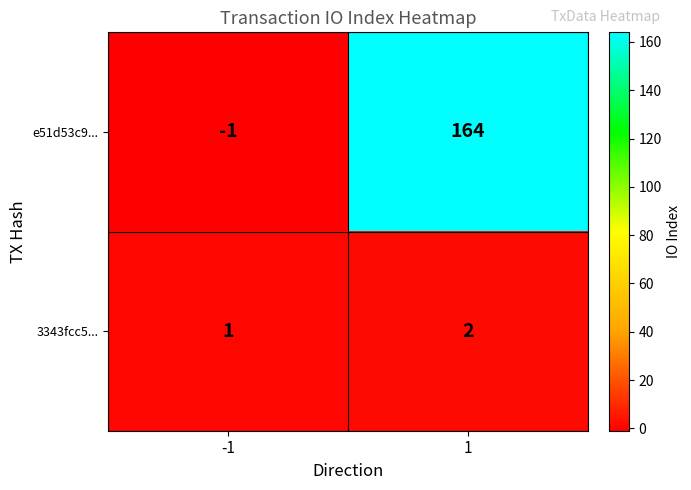

Reading left to right, transcribe all the data shown in this chart.

e51d53c9...: -1	164
3343fcc5...: 1	2